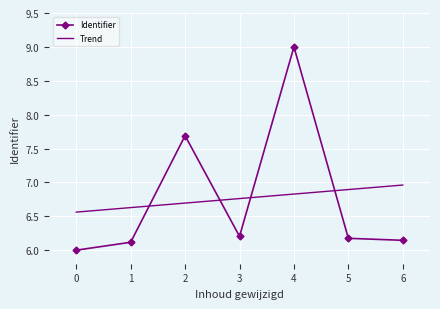

Read the Trend value at 2.

6.7